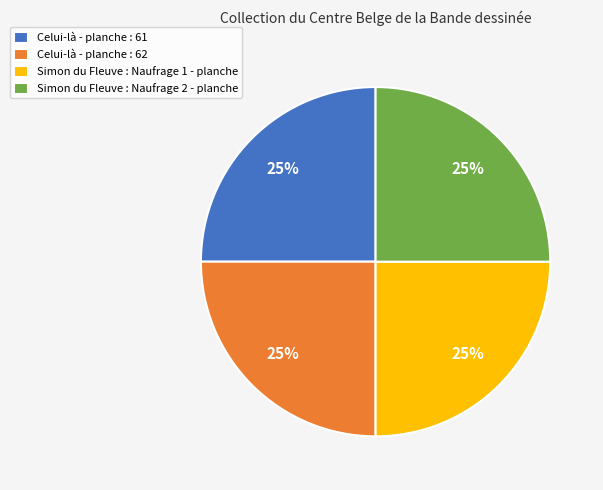

Approximately how many times larger is the value at Simon du Fleuve : Naufrage 1 - planche compared to Simon du Fleuve : Naufrage 2 - planche?

1.0